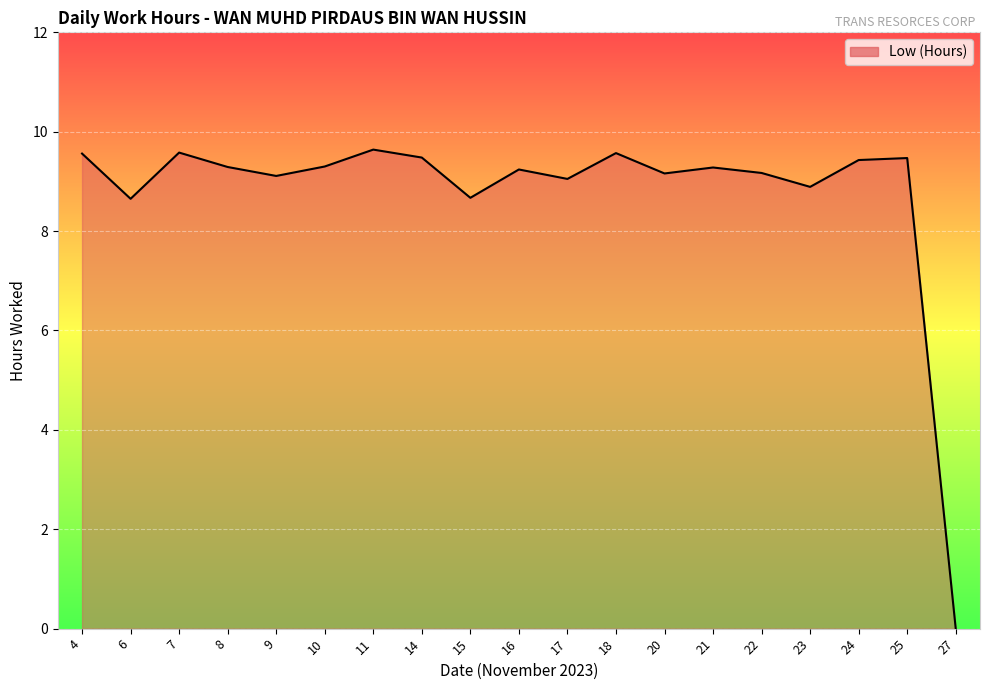

What is the difference between the values at 22 and 18?

0.4